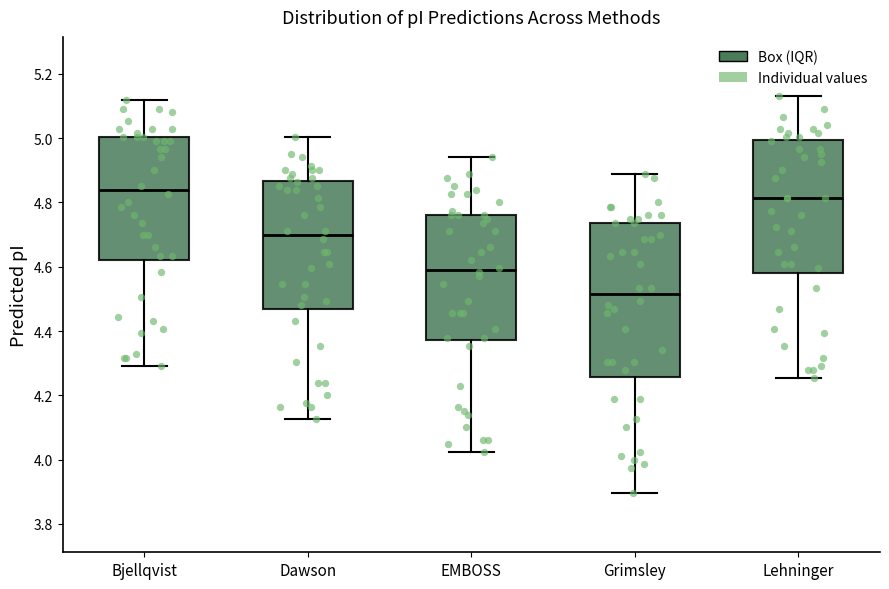

Comparing the boxes themselves (not the whiskers), which one is the tallest?

Grimsley